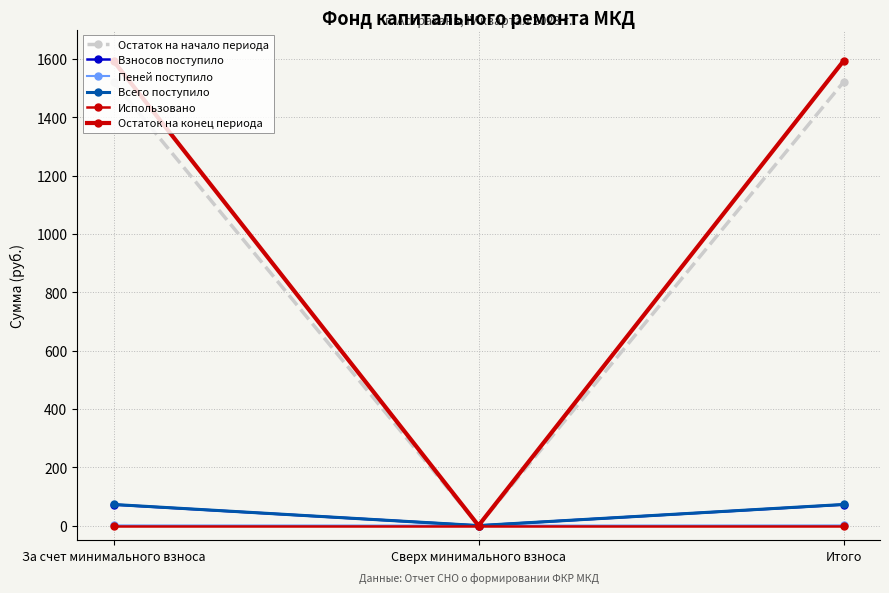

What is the maximum value for Остаток на конец периода?

1592.7